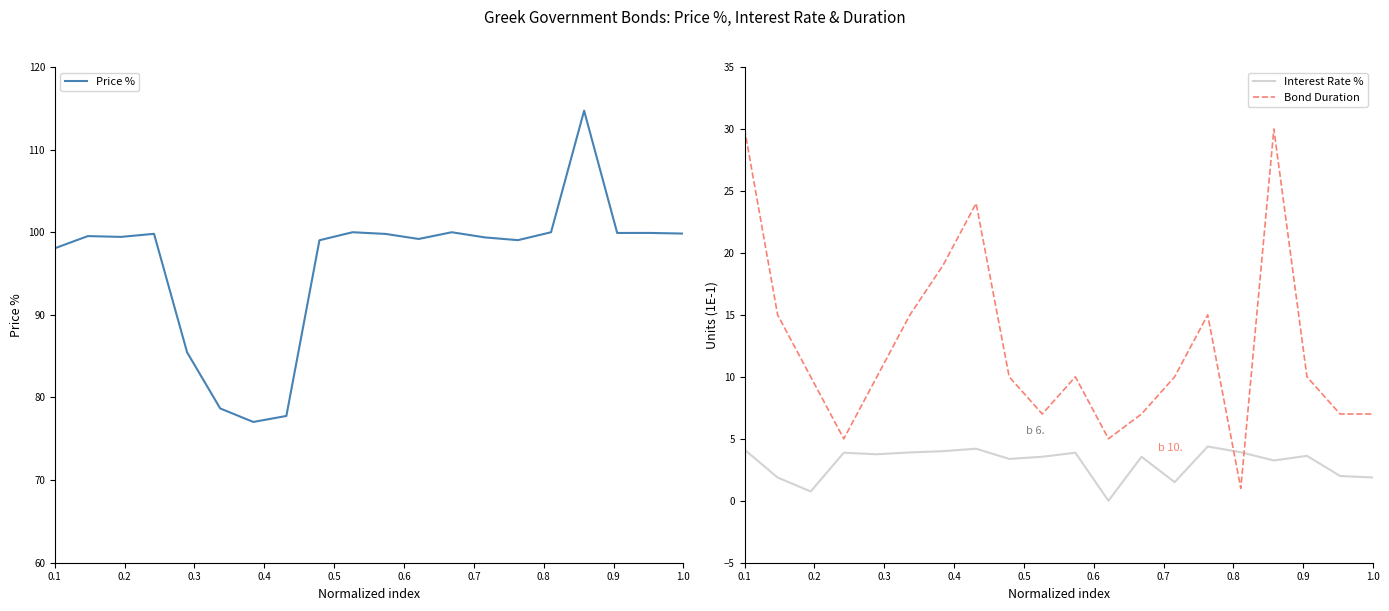

How many lines are shown in the chart?

3